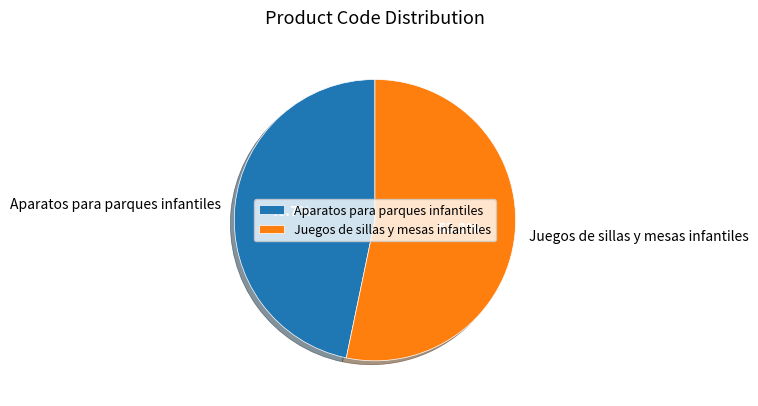

To the nearest percent, what is the difference between the Aparatos para parques infantiles and Juegos de sillas y mesas infantiles slice percentages?

7%